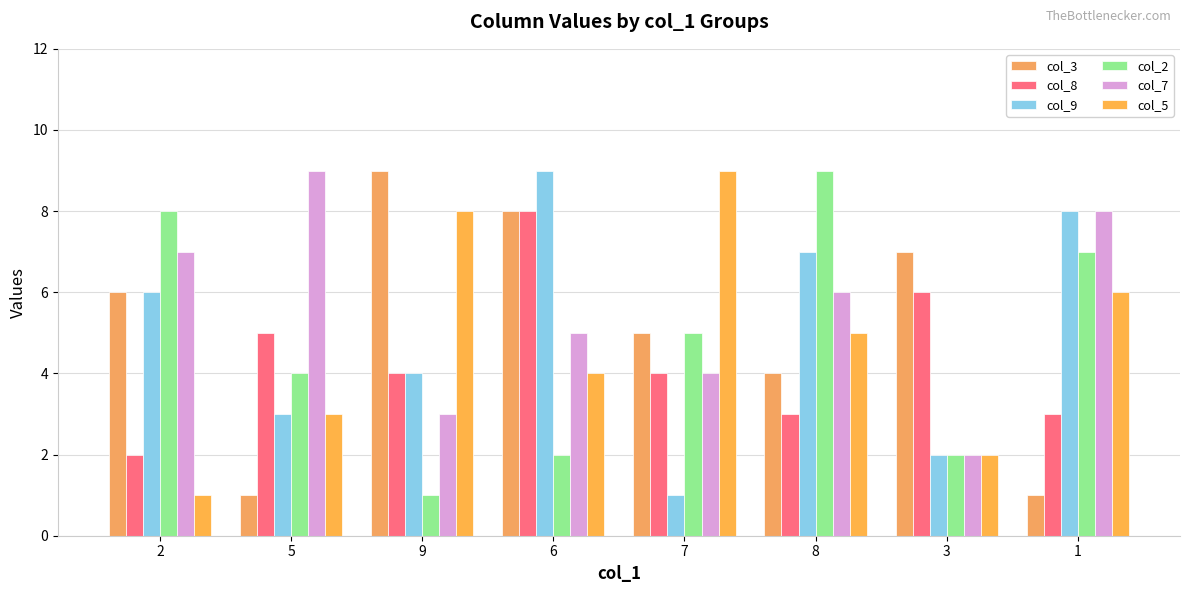

What is the lowest value of the col_2 series?

1